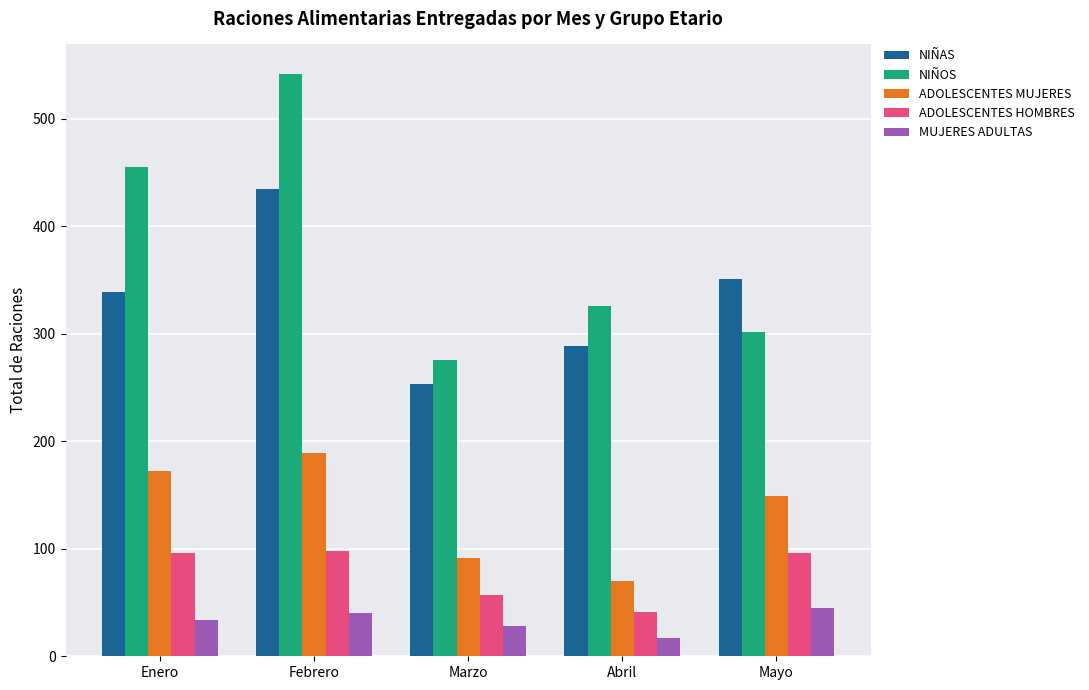

Is it true that NIÑAS equals 435 at Febrero?

True